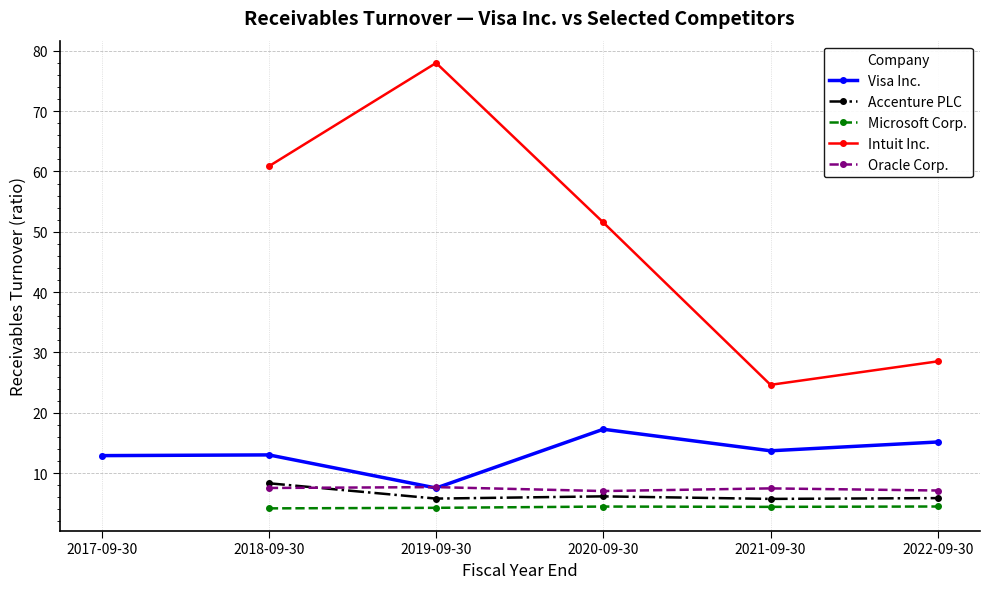

What is the spread (max minus min) of values at 2018-09-30?

56.7